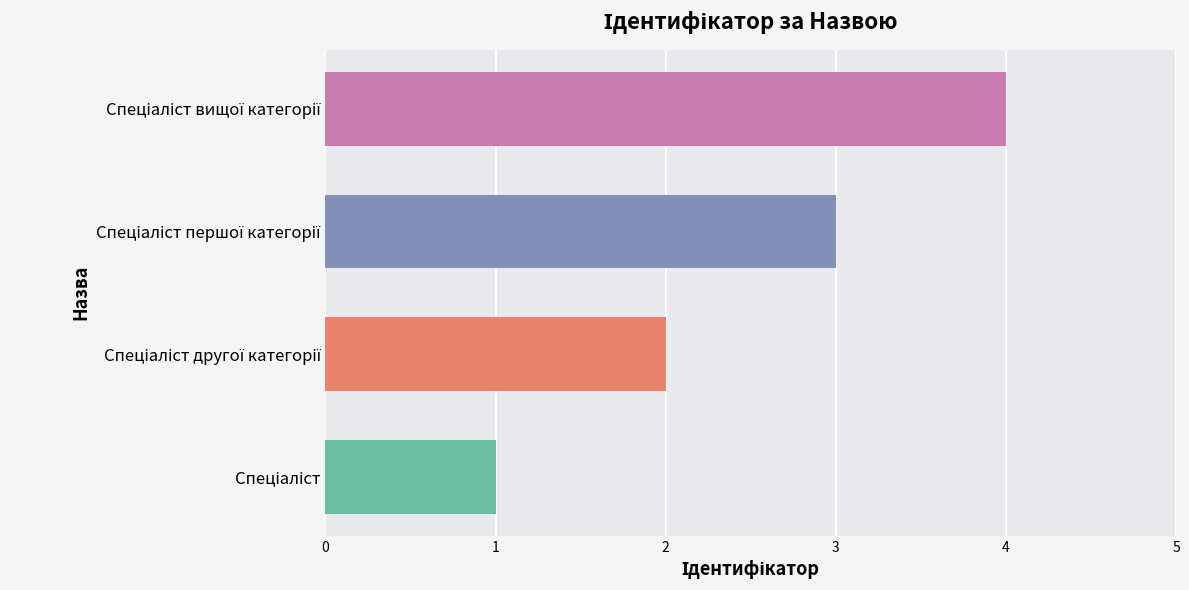

What is the minimum value shown in the chart?

1